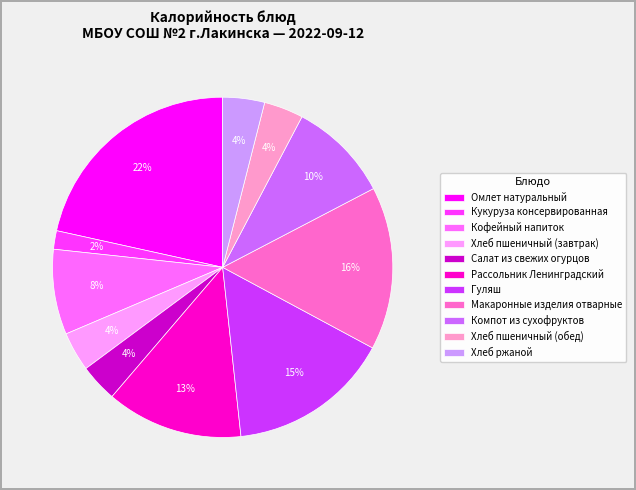

Is the sum of Гуляш and Хлеб ржаной greater than half?

No